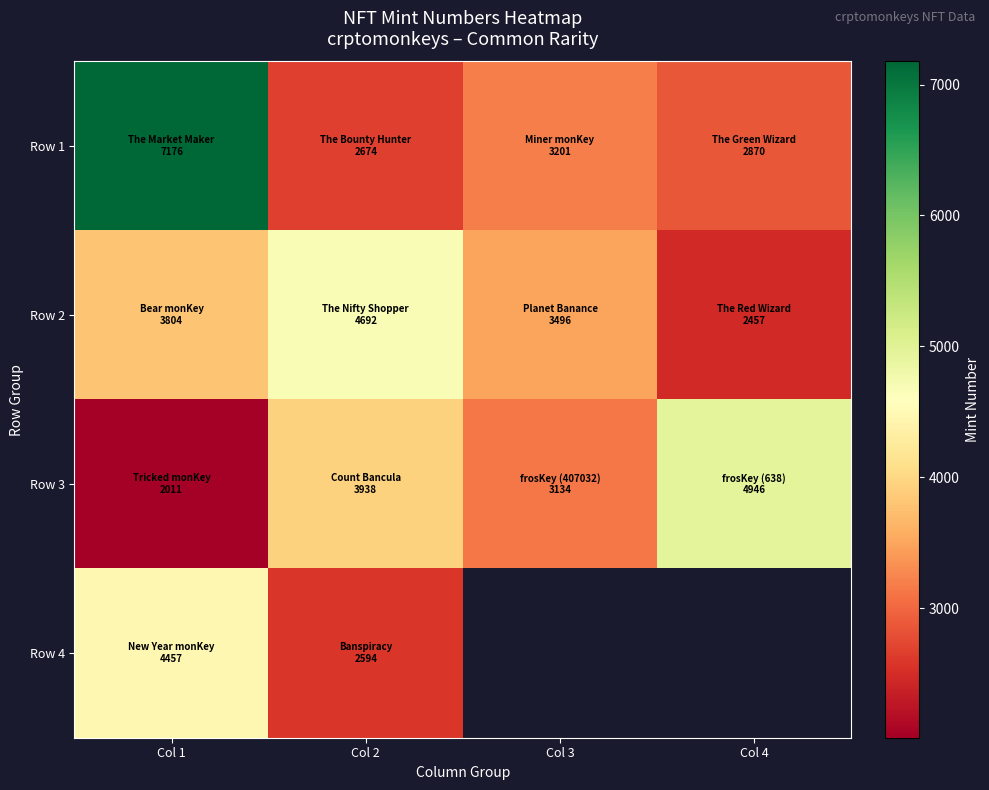

Which has a higher value, Col 3 or Col 4?

Col 3